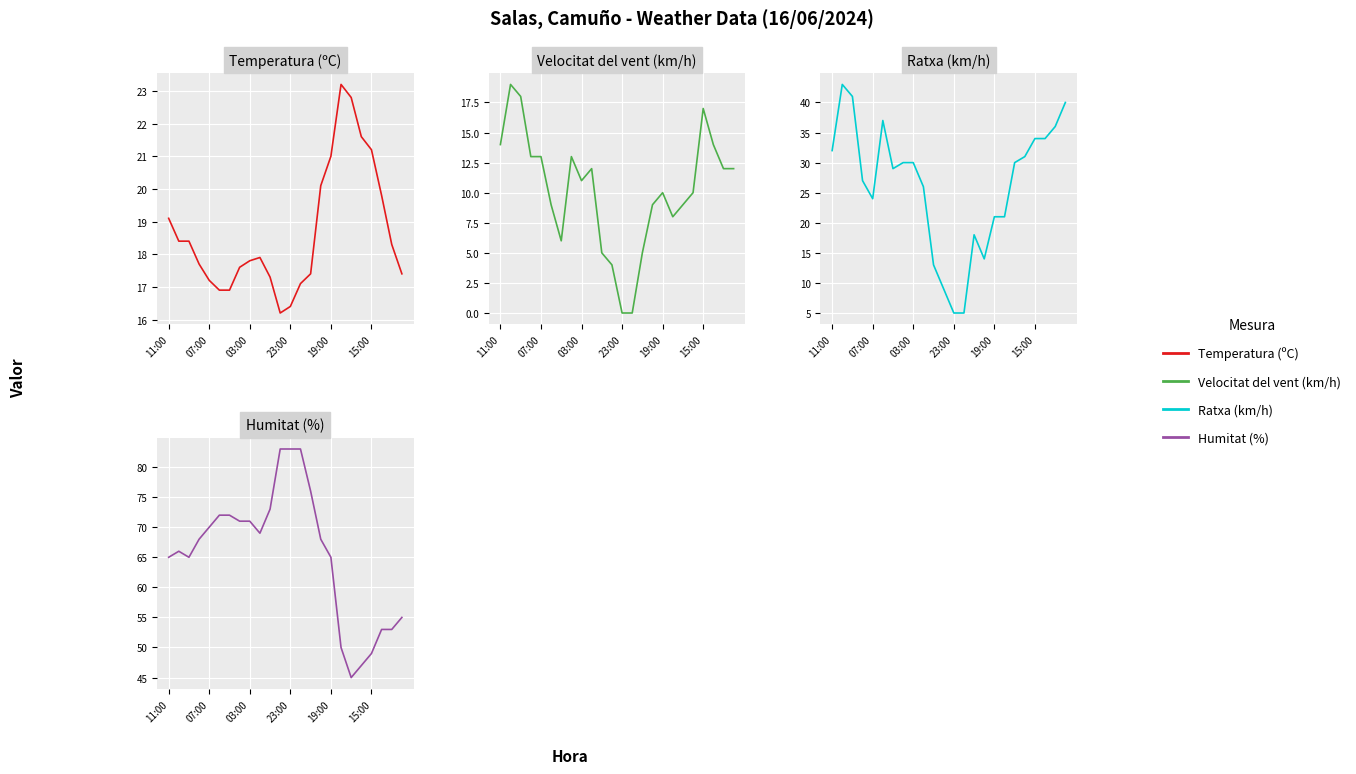

What is the difference between the maximum and minimum values in the Humitat (%) series?

38.0